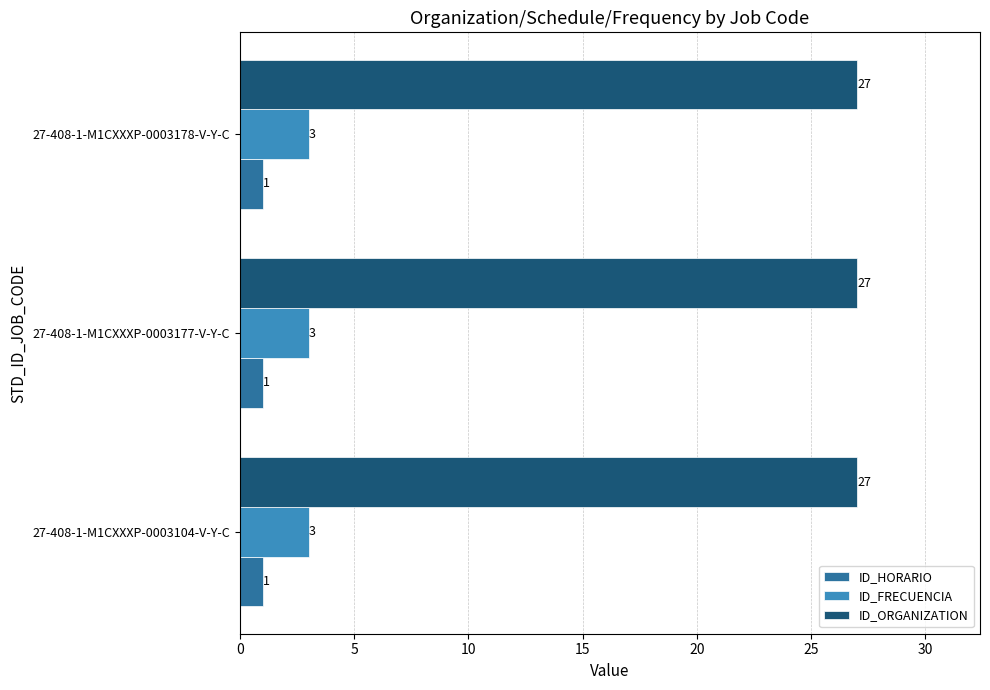

What is the smallest value displayed?

1